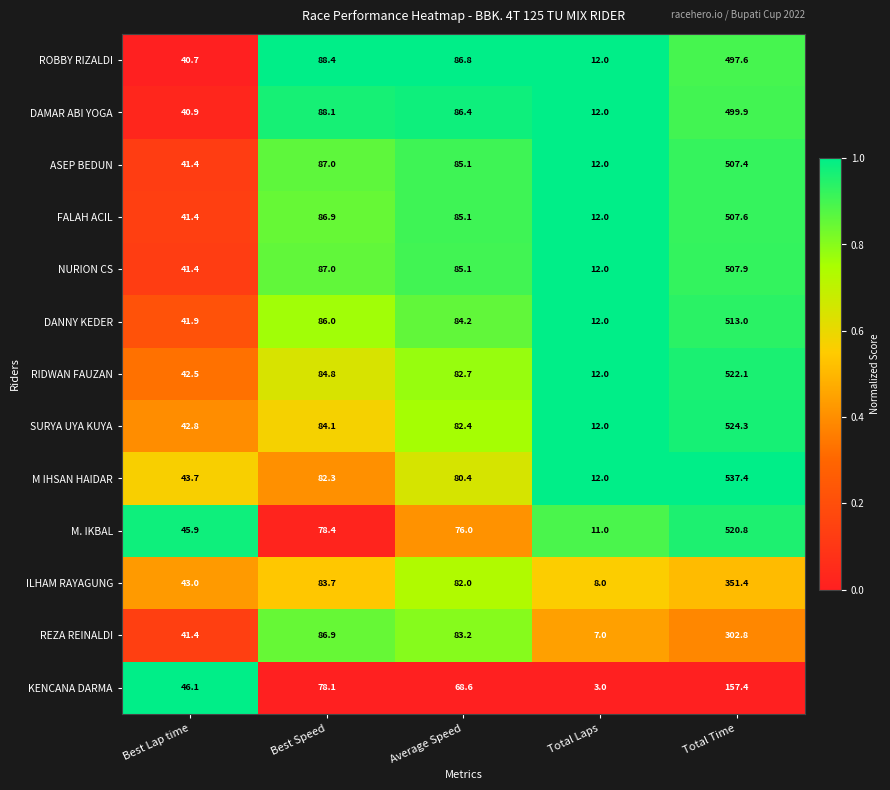

Which category has the lowest value across all series?

Total Laps